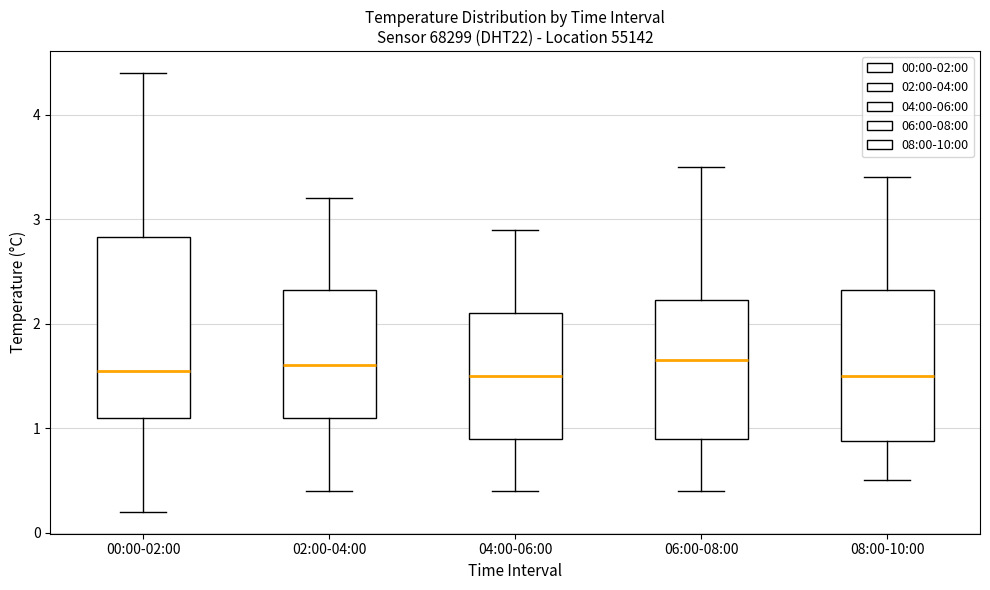

Which box is the tallest, from its lower edge to its upper edge?

00:00-02:00